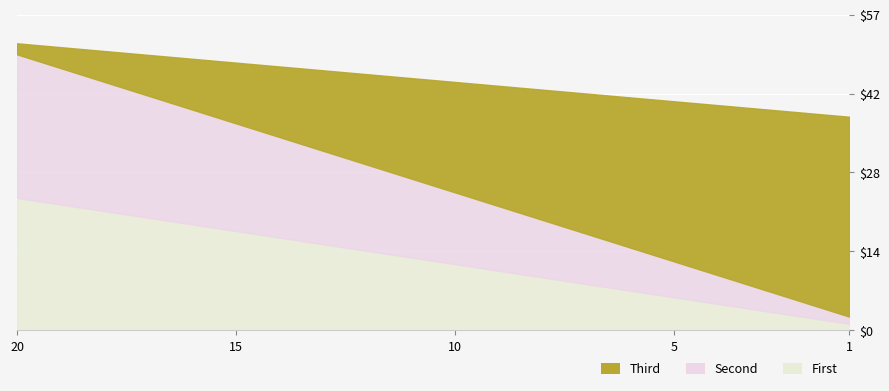

How many data points does each series have?

20